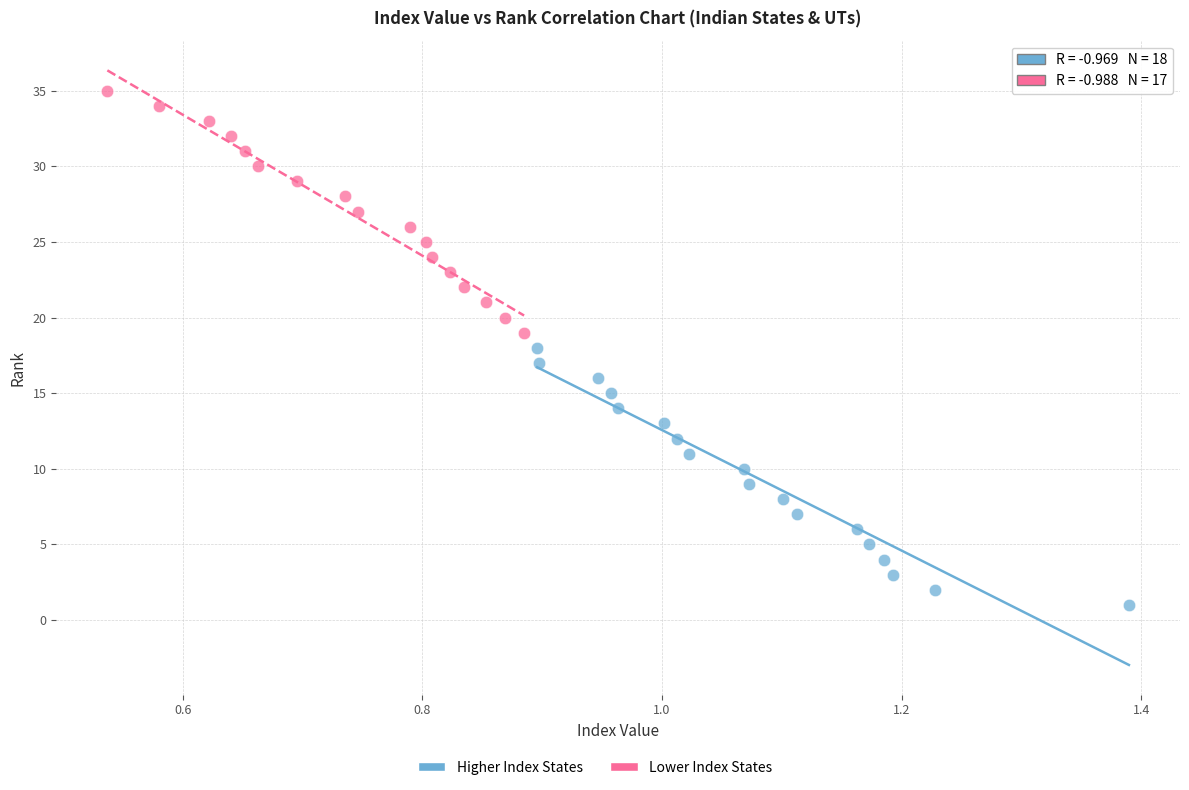

Which series contains the highest Y value?

Lower Index States